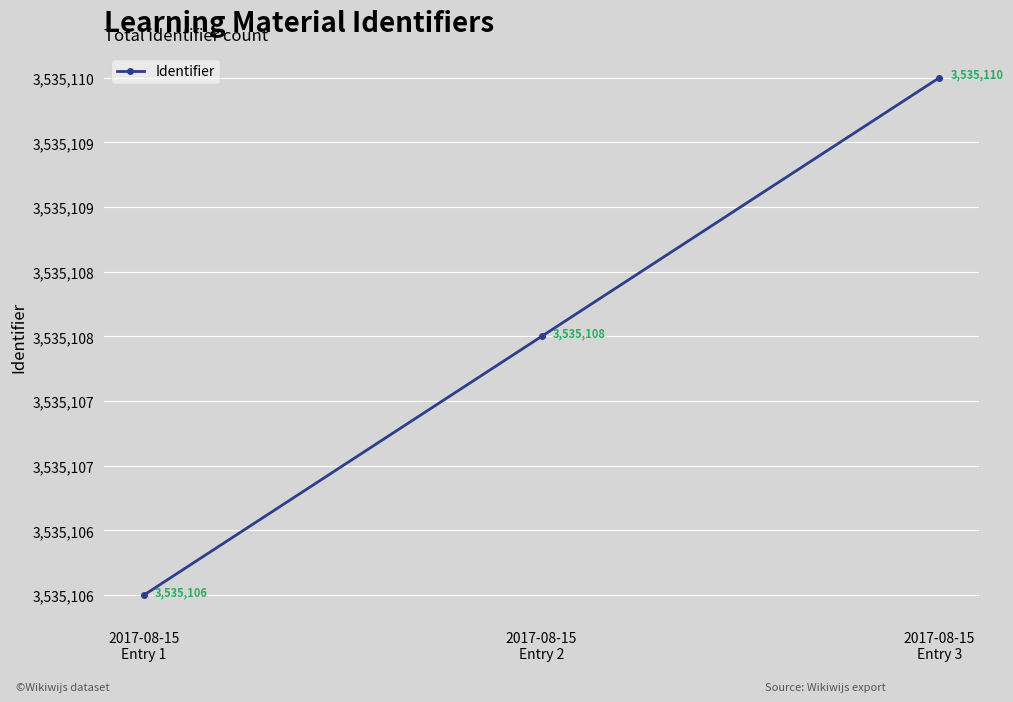

Does the chart have visible grid lines?

Yes